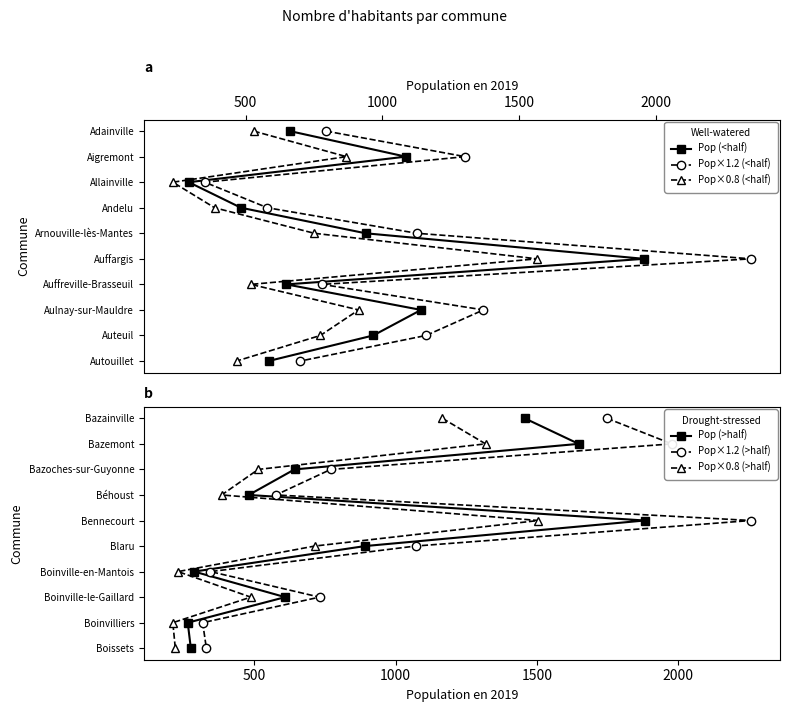

True or false: Pop×0.8 (<half) and Pop (>half) cross at least once.

False